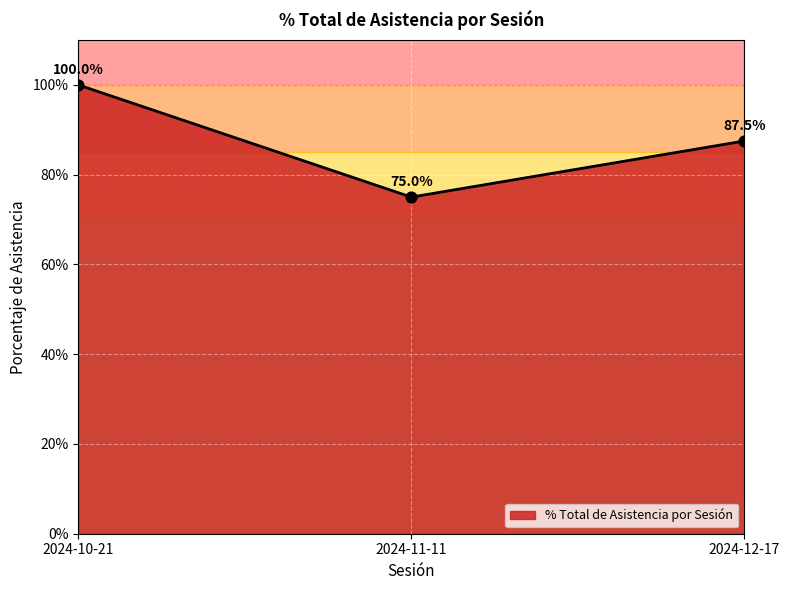

What is the minimum value for % Total de Asistencia por Sesión?

75.0